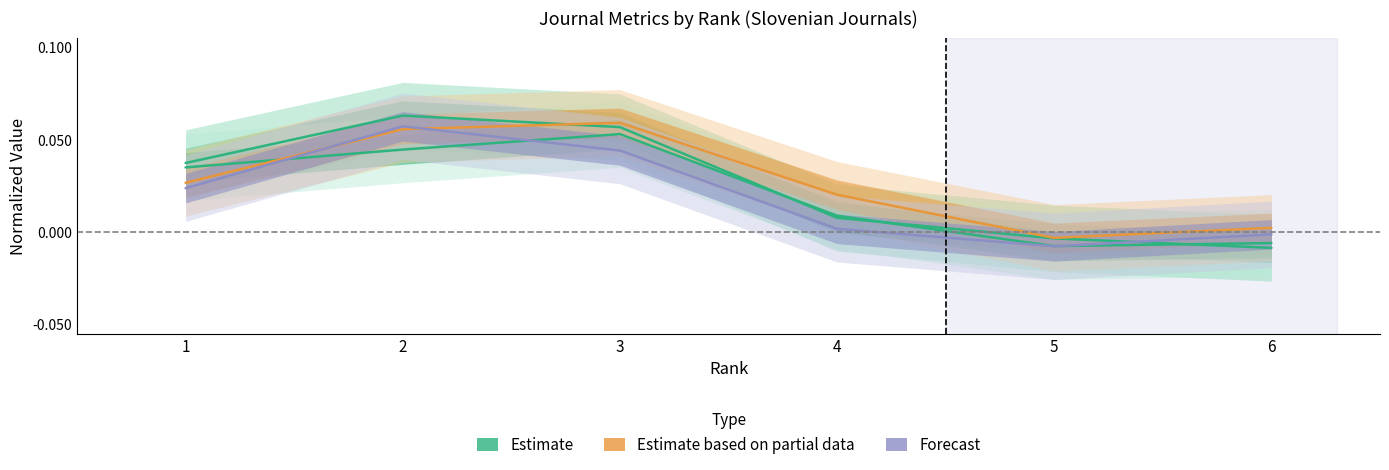

Where do Total Refs. and Citable Docs. (3years) first cross each other?

1 and 2